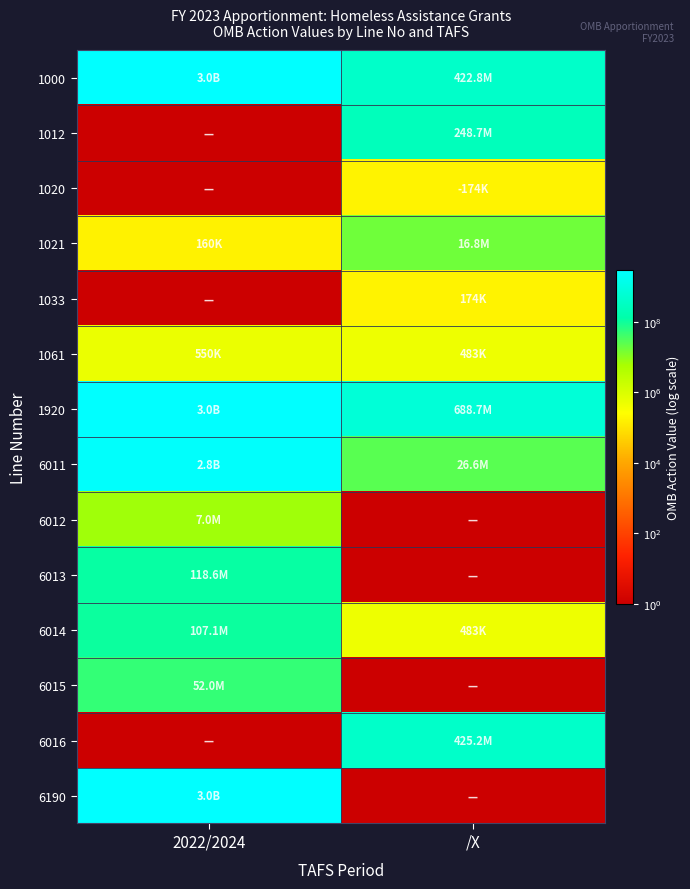

Reading left to right, list all the values displayed in this chart.

1000: 2022/2024=3041432385	/X=422769261
1012: 2022/2024=1	/X=248661882
1020: 2022/2024=1	/X=174043
1021: 2022/2024=160197	/X=16788484
1033: 2022/2024=1	/X=174043
1061: 2022/2024=550000	/X=482754
1920: 2022/2024=3042142582	/X=688702381
6011: 2022/2024=2757450000	/X=26607498
6012: 2022/2024=7000000	/X=1
6013: 2022/2024=118592582	/X=1
6014: 2022/2024=107100000	/X=483039
6015: 2022/2024=52000000	/X=1
6016: 2022/2024=1	/X=425210341
6190: 2022/2024=3042142582	/X=1